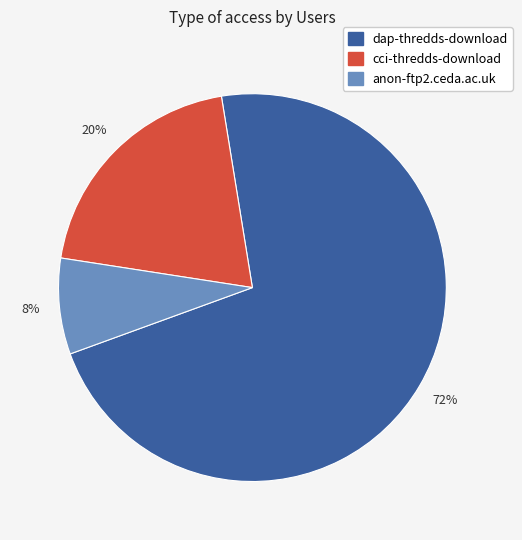

The cci-thredds-download slice represents 20% of the pie. True or false?

True